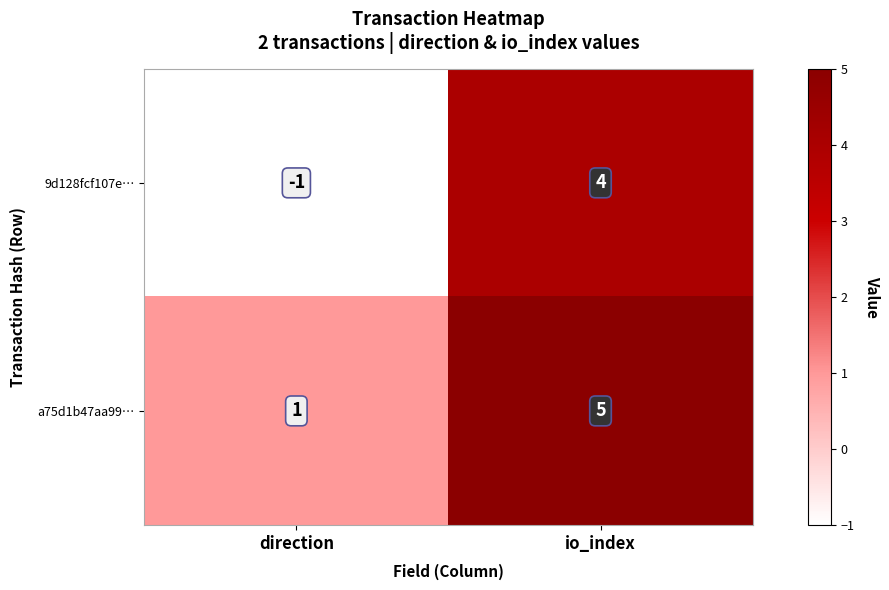

Between direction and io_index, which series saw the biggest shift?

9d128fcf107e…